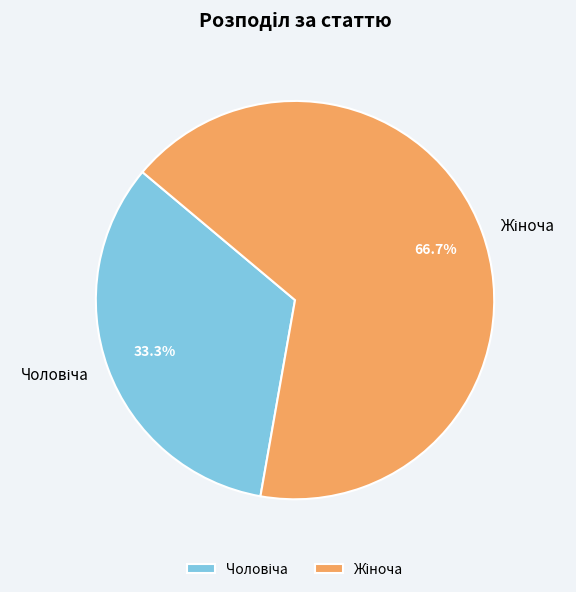

Is there any slice that represents more than half of the pie?

Yes